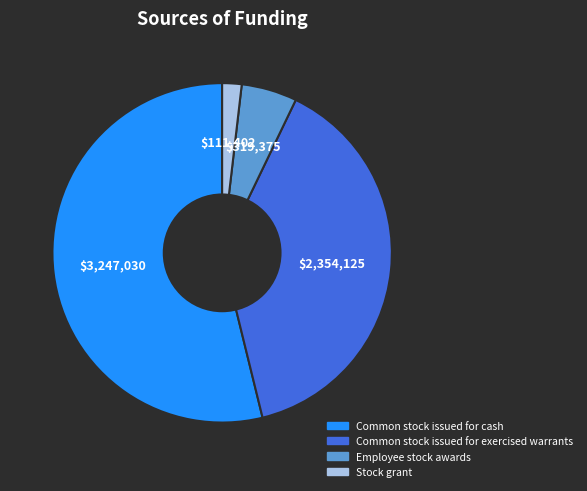

Approximately how many times larger is the value at Common stock issued for exercised warrants compared to Stock grant?

21.1